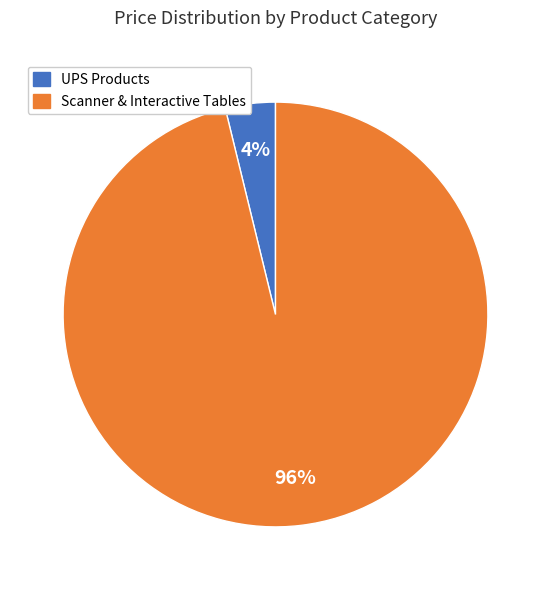

To the nearest percent, what portion does Scanner & Interactive Tables represent?

96%